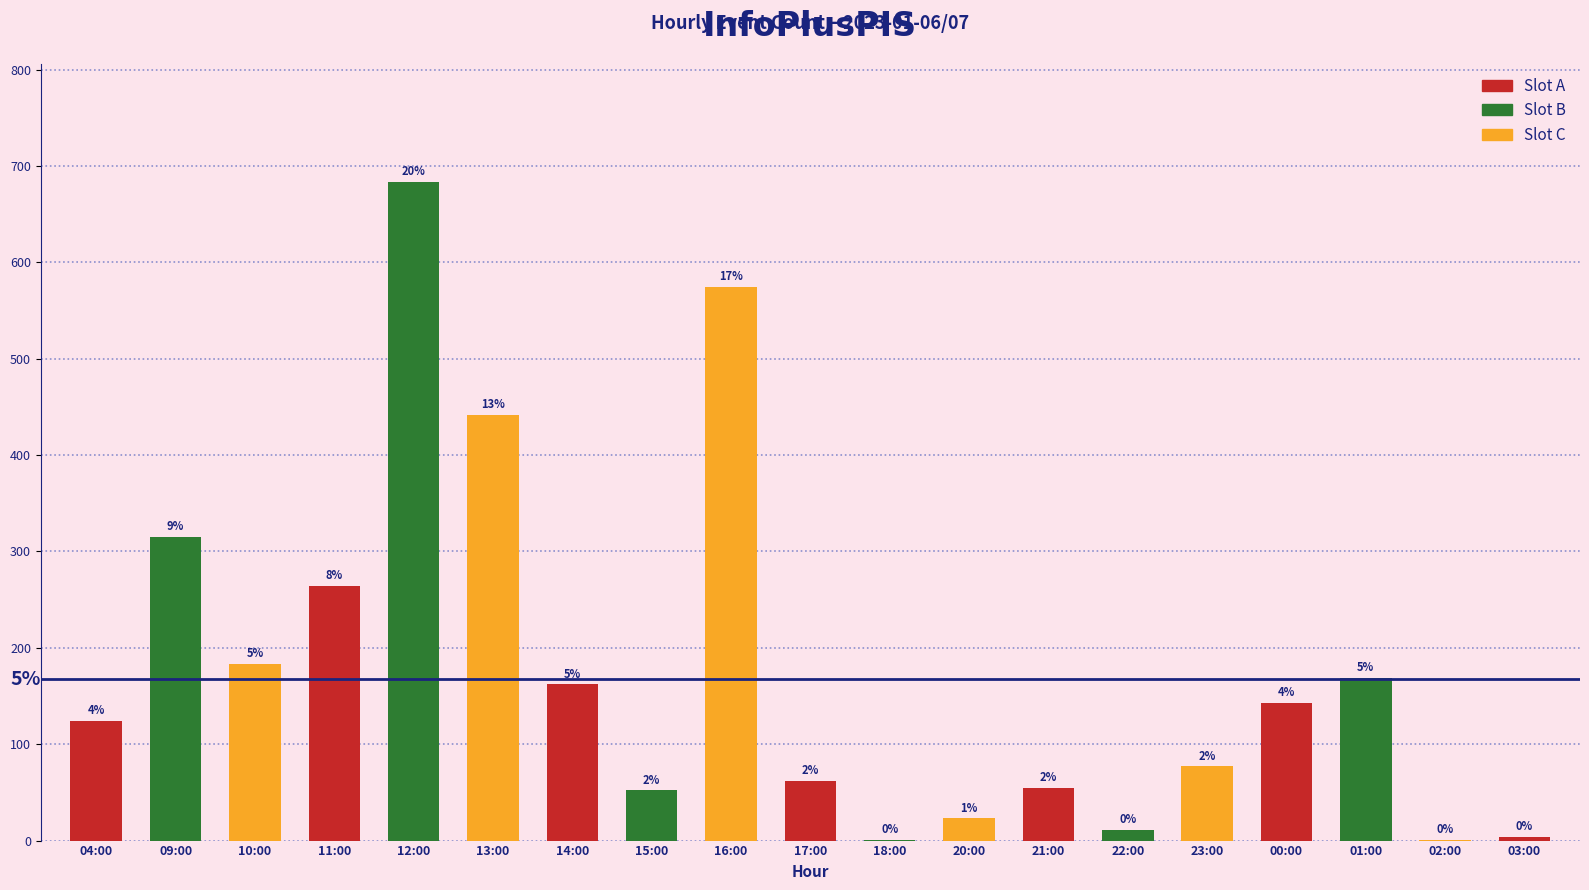

What is the label of the 13th bar from the left?

21:00